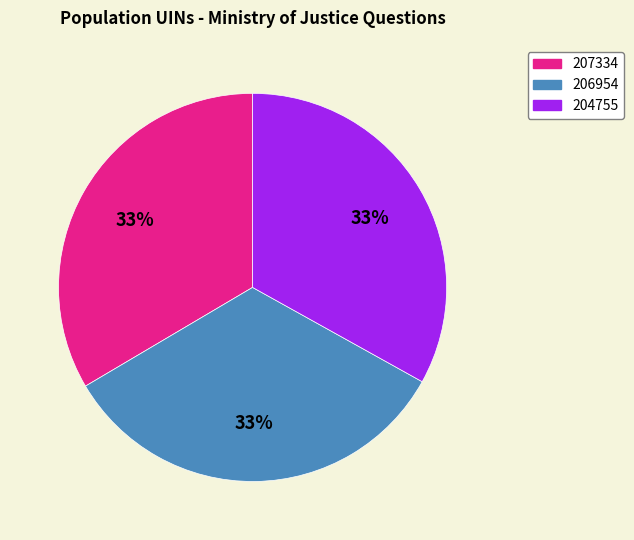

Does 207334 account for over 50% of the chart?

No